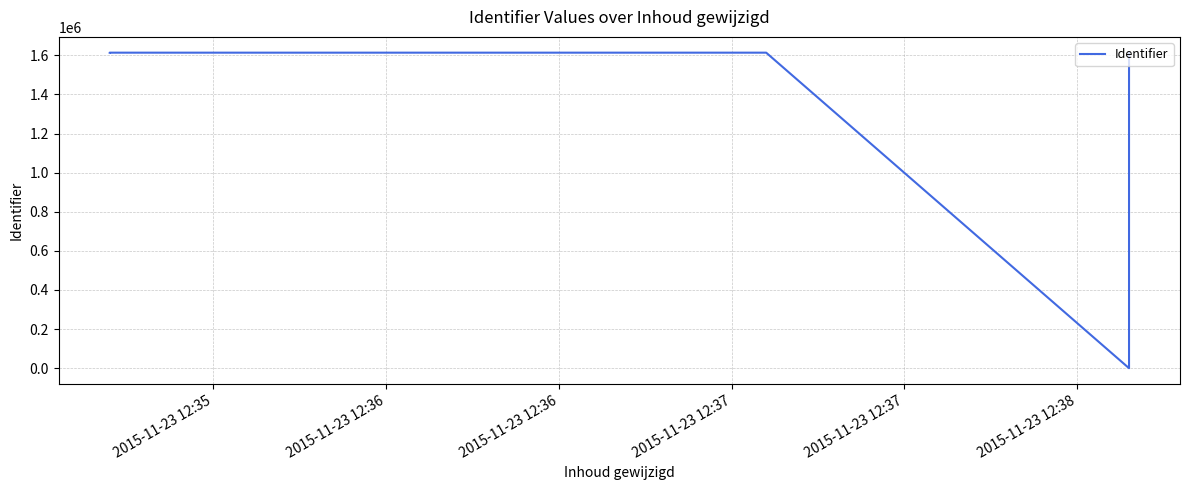

Is it true that the value at 2015-11-23 12:37 is -853478?

False